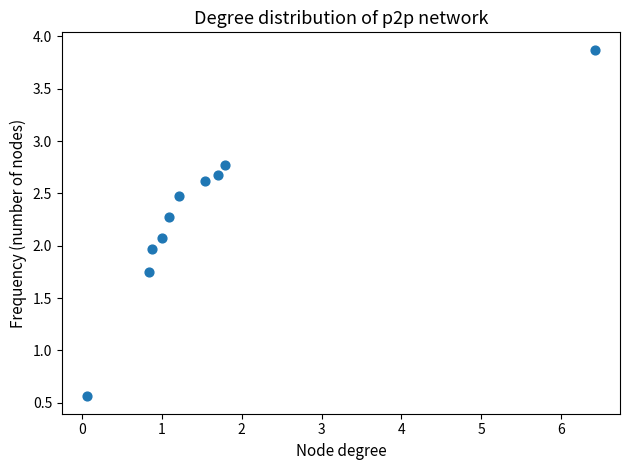

What is the range of X values (max minus min)?

6.4